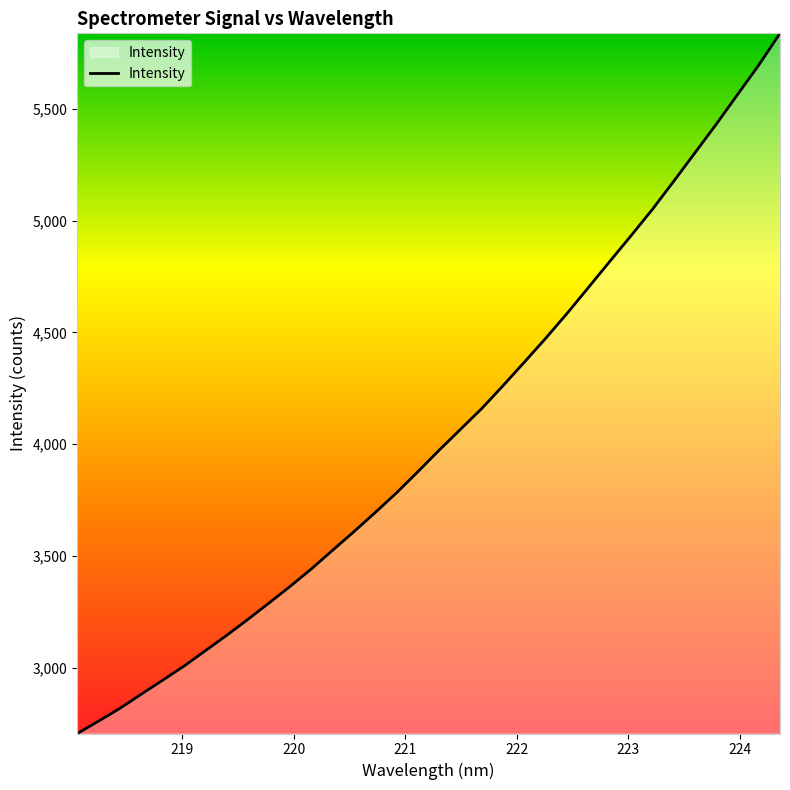

What is the maximum value shown in the chart?

5837.1